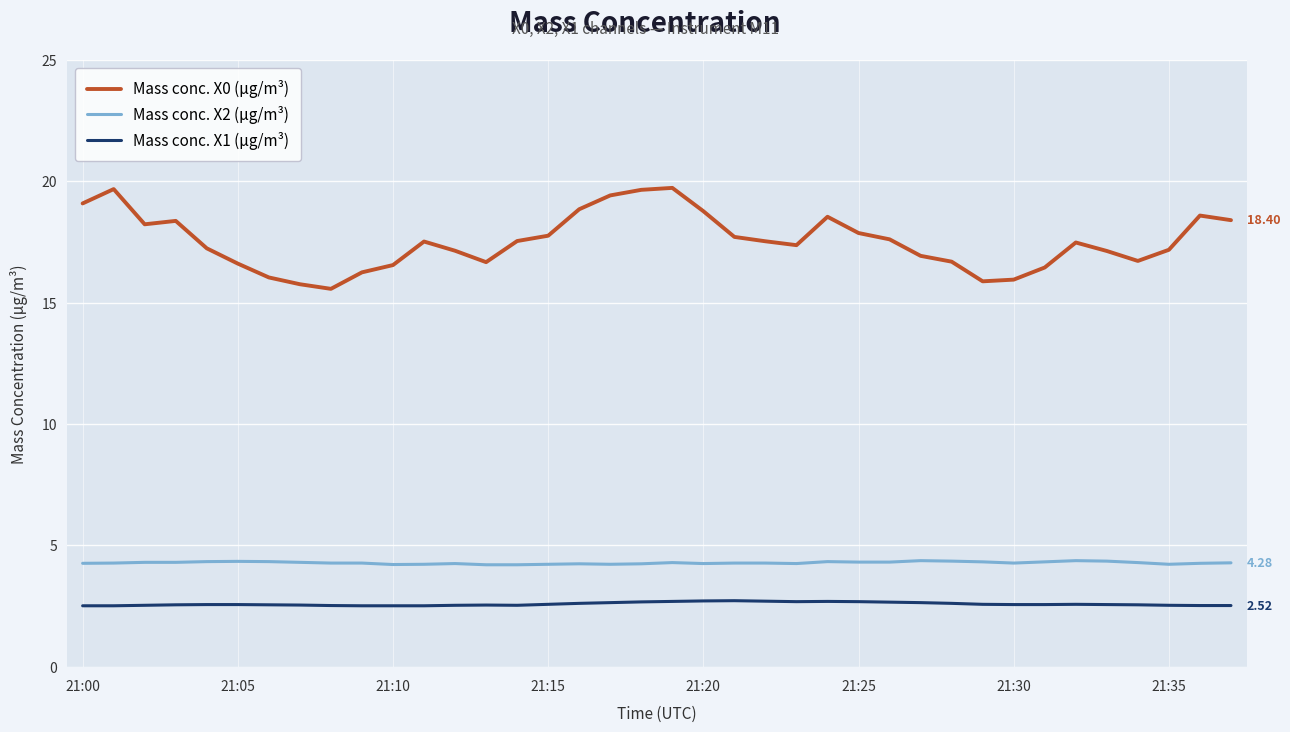

Which series has the widest spread of values?

Mass conc. X0 (μg/m³)